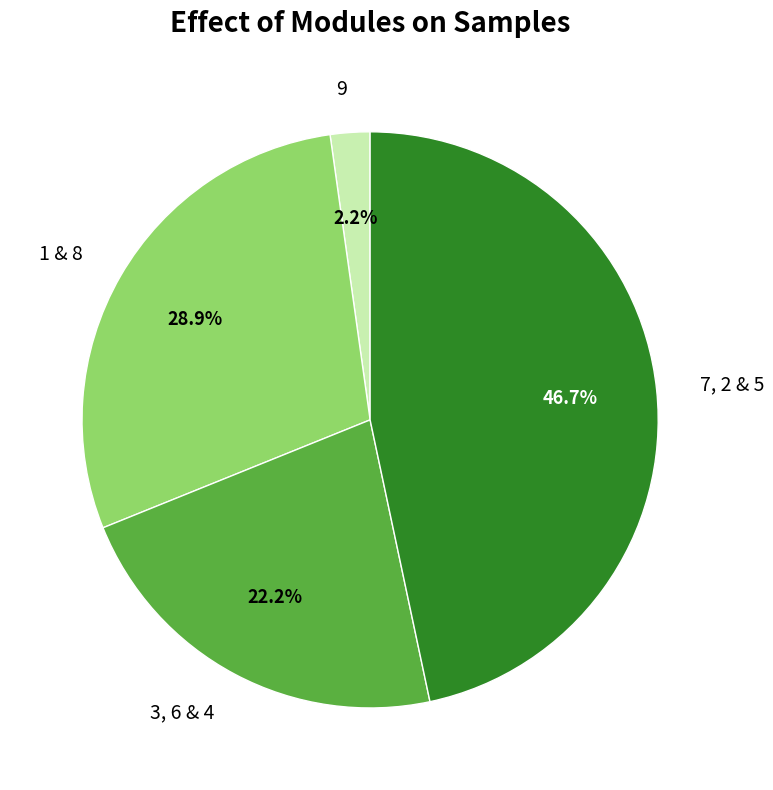

Do 1 & 8 and 7, 2 & 5 together represent more than half of the pie?

Yes